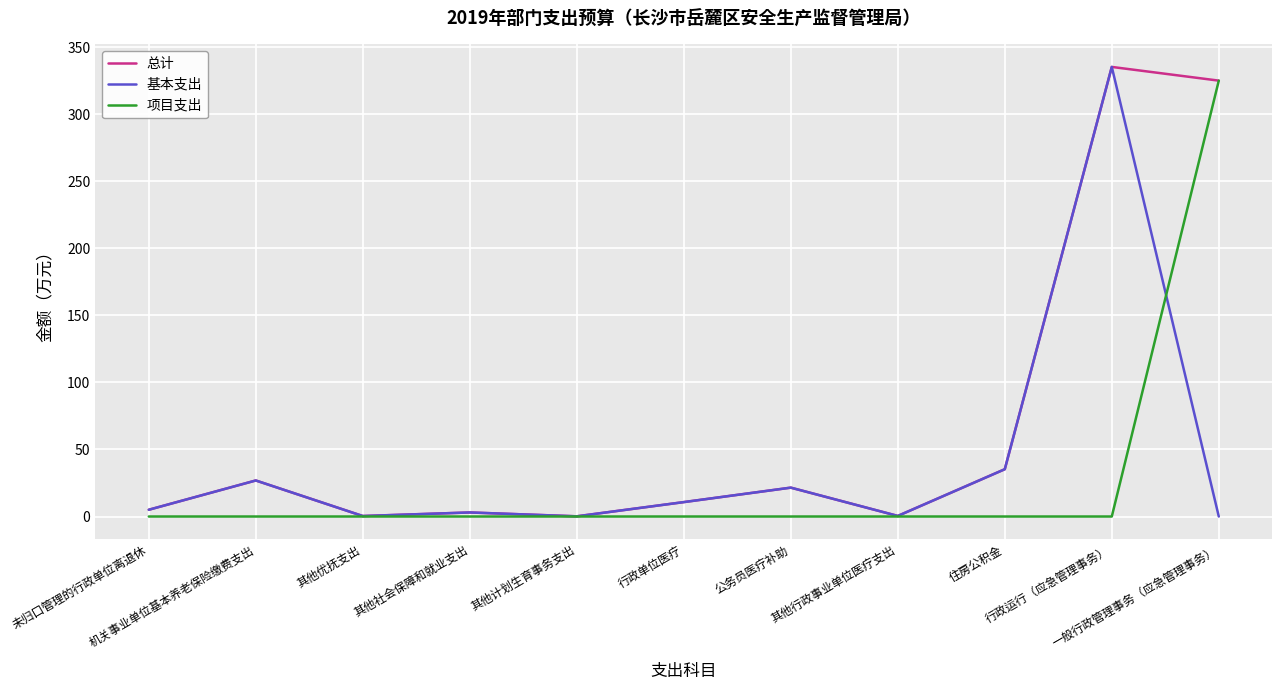

In 总计, how many points are lower than both neighbors (excluding endpoints)?

3